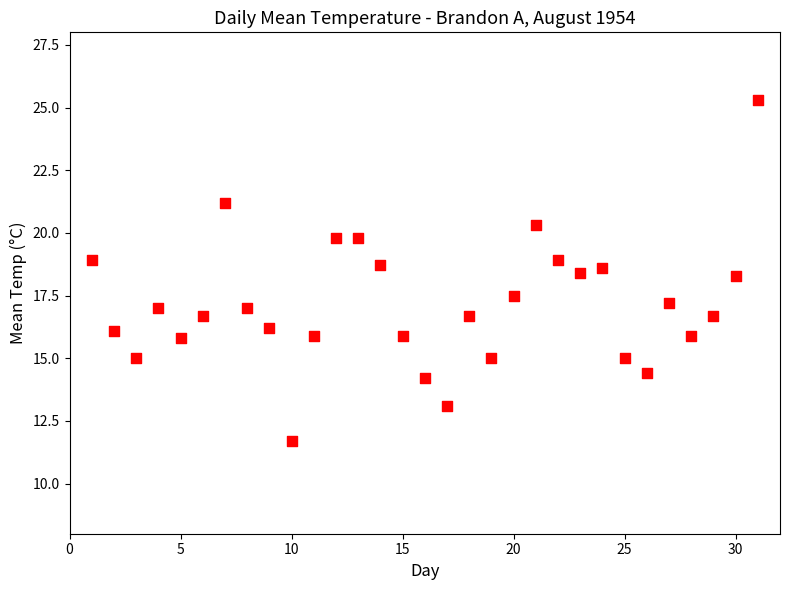

What is the range of Y values (max minus min)?

13.6